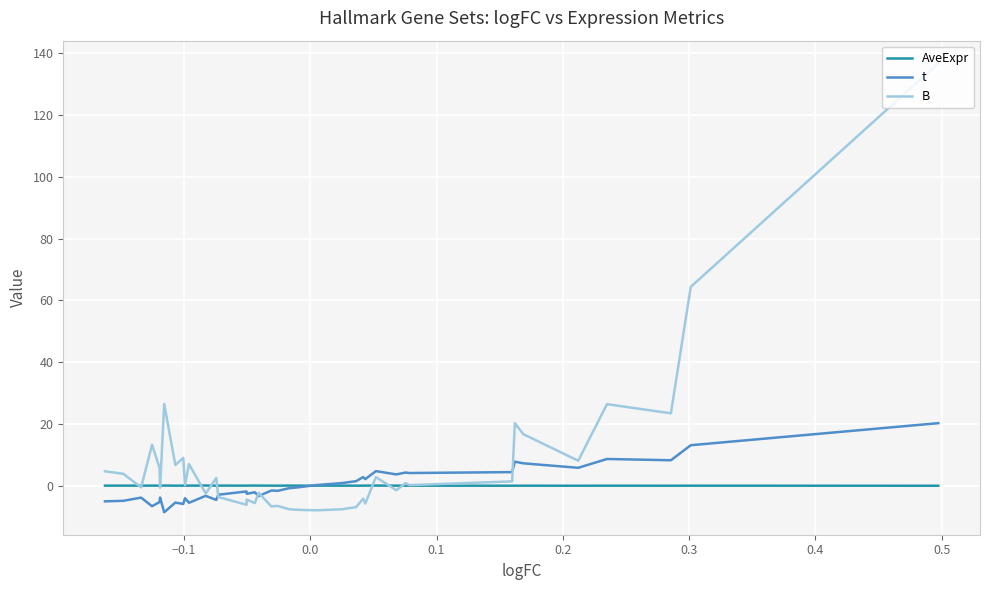

List the series in order of their peak value, lowest first.

AveExpr, t, B